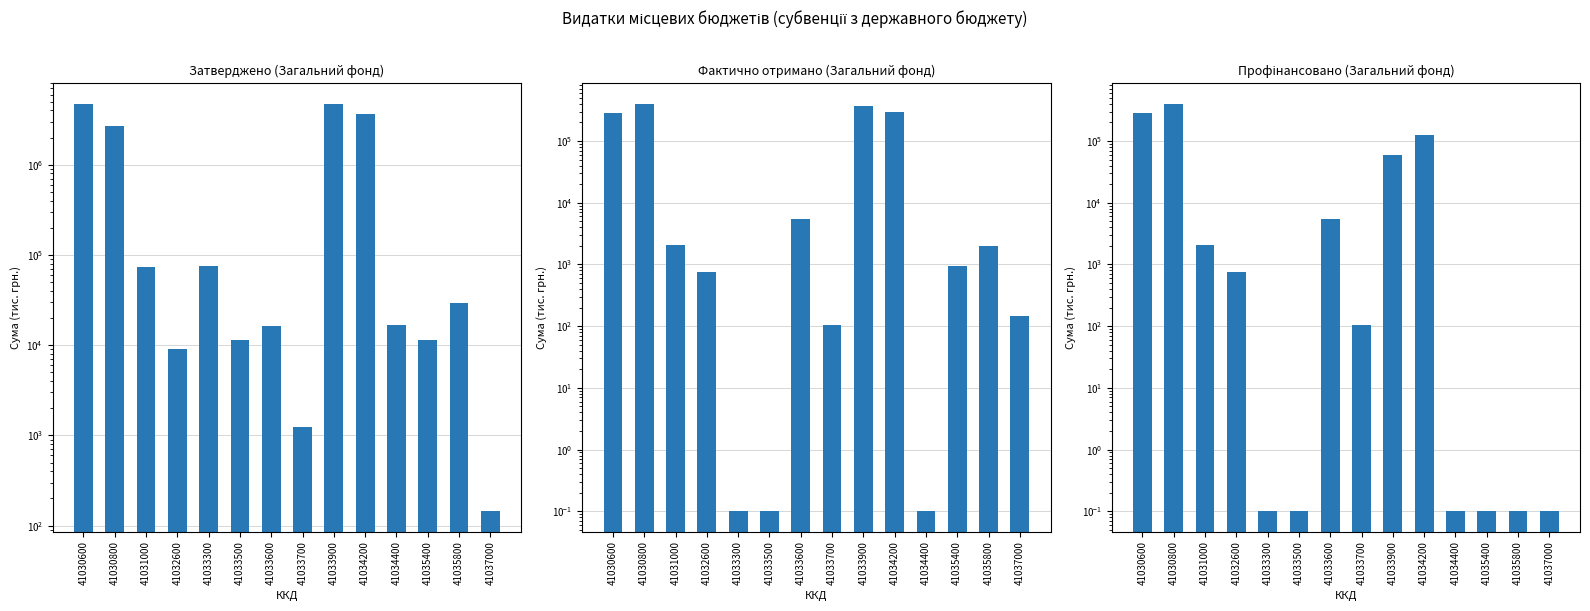

Which series has the largest total across all categories?

Затверджено (Загальний фонд)